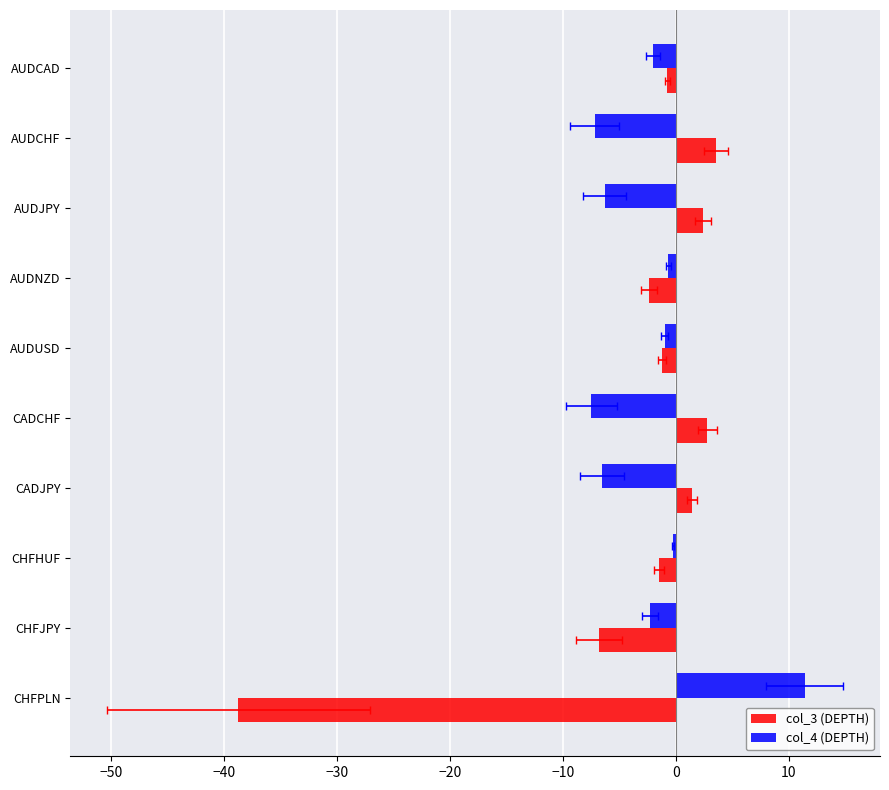

List the series in order of their overall mean, highest first.

col_4 (DEPTH), col_3 (DEPTH)